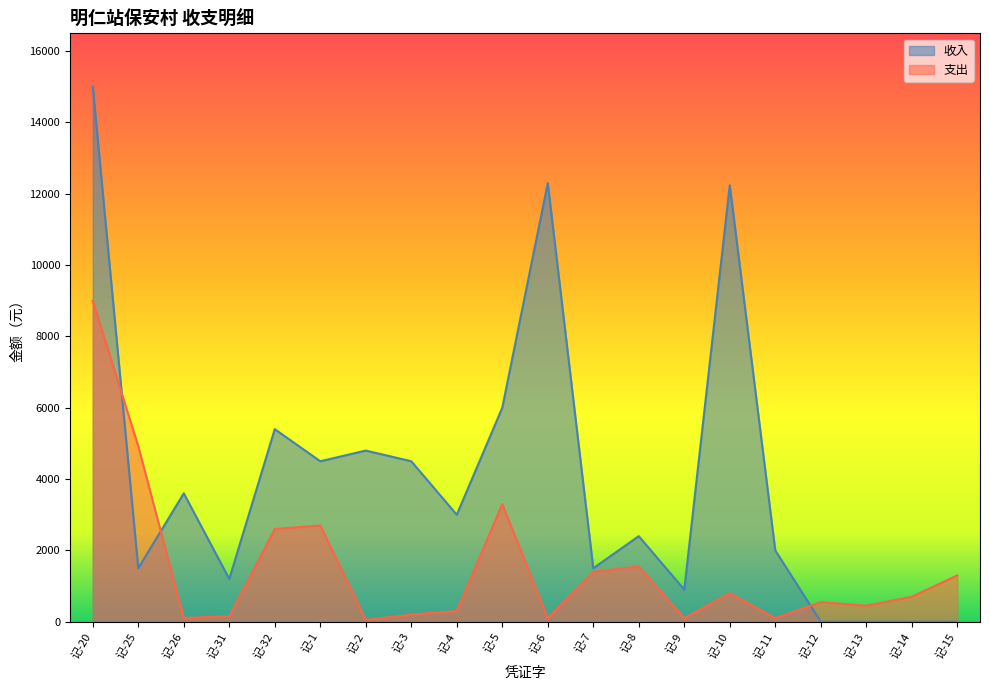

How many data points in 支出 are above 700?

9